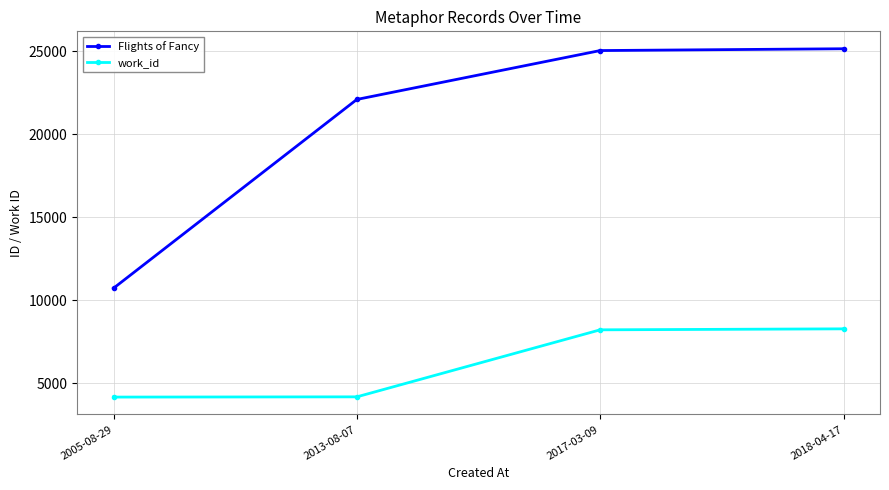

What is the sum of the work_id values at 2005-08-29 and 2017-03-09?

12363